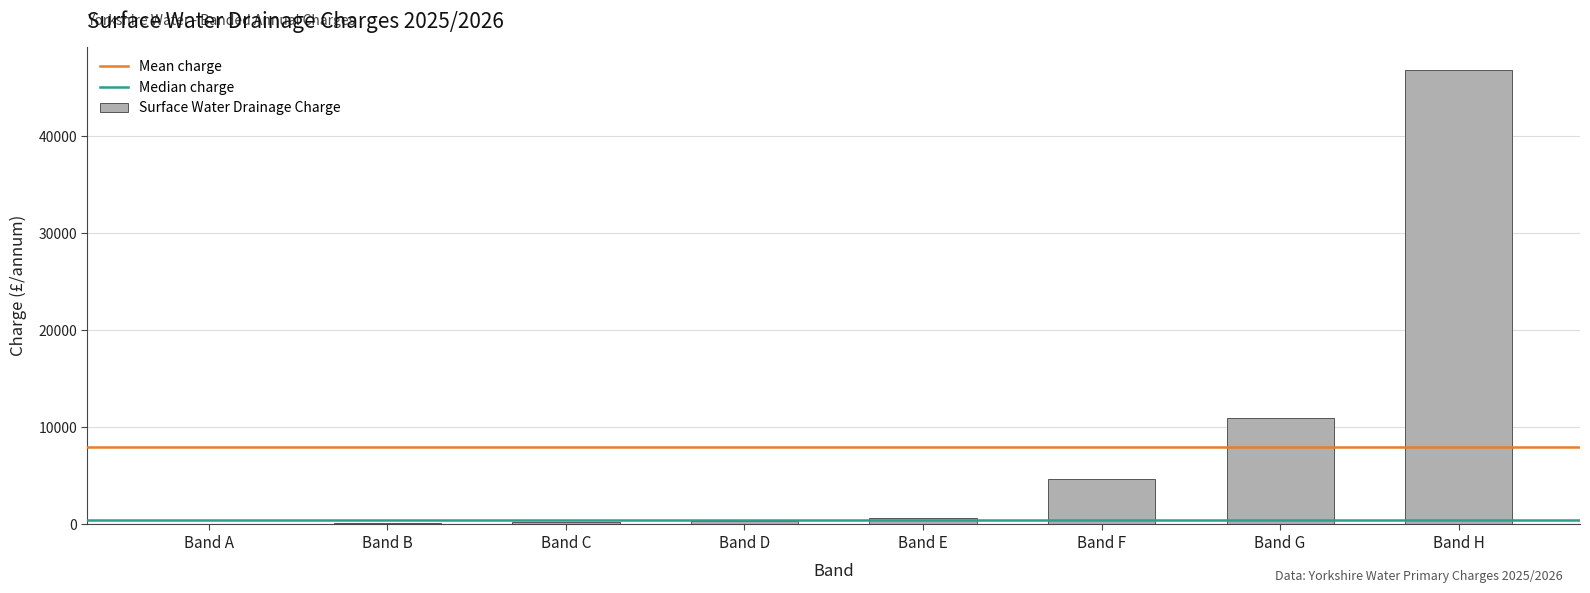

At which category does the chart reach its peak across all series?

Band H